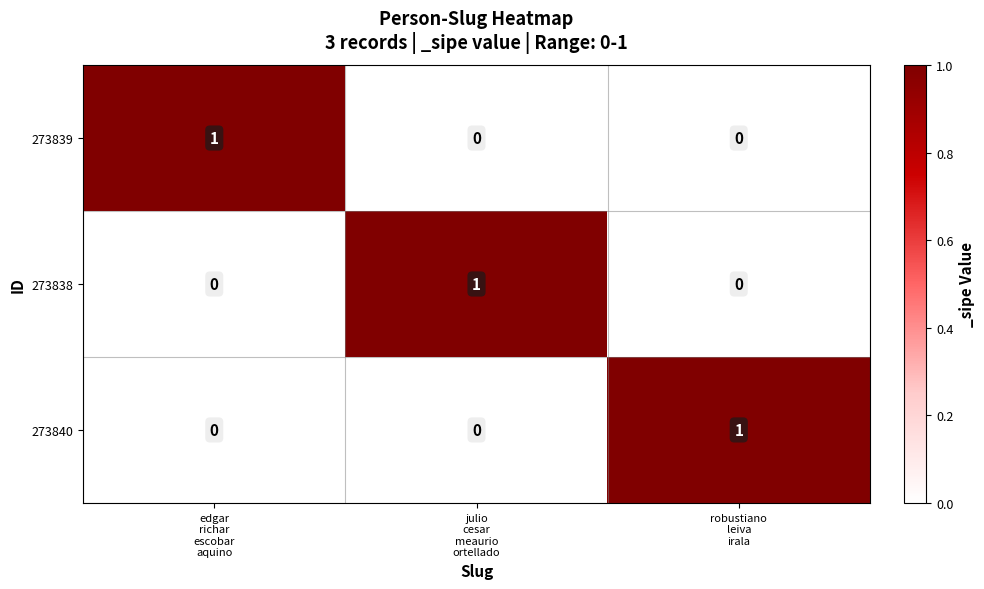

Reading right to left, extract all data points from this chart.

273839: 0	0	1
273838: 0	1	0
273840: 1	0	0